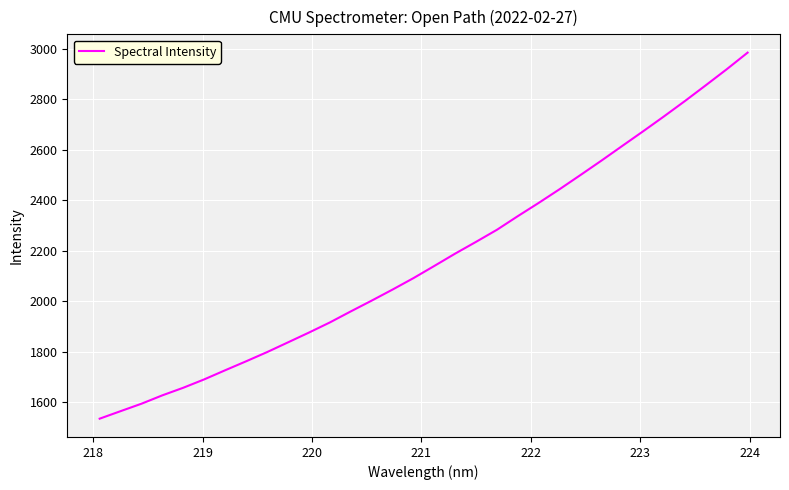

What is the smallest value displayed?

1533.8